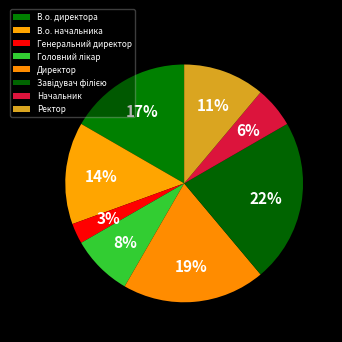

Rank the categories by value from lowest to highest.

Генеральний директор, Начальник, Головний лікар, Ректор, В.о. начальника, В.о. директора, Директор, Завідувач філією